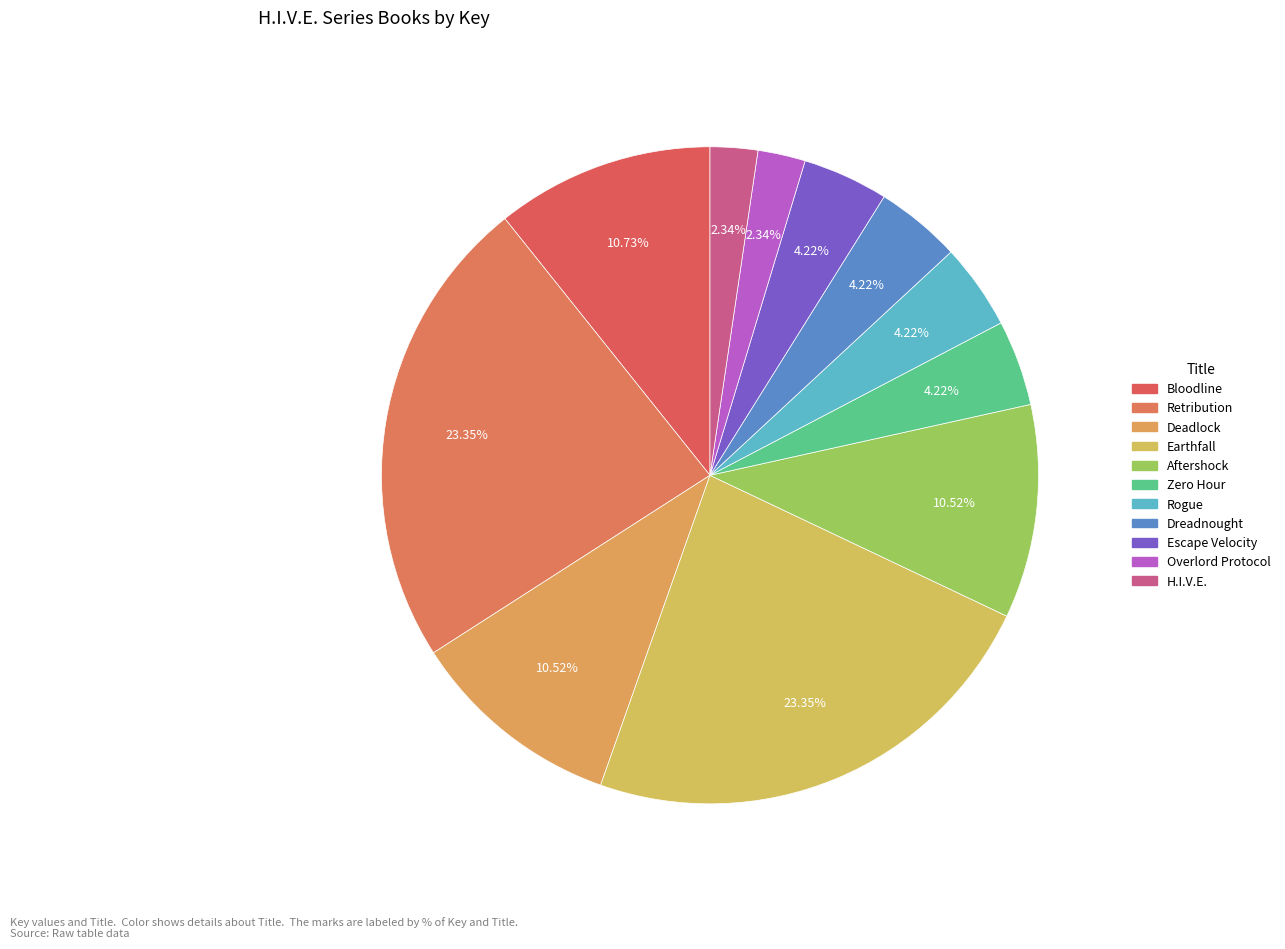

To the nearest percent, what is the average slice percentage?

9%